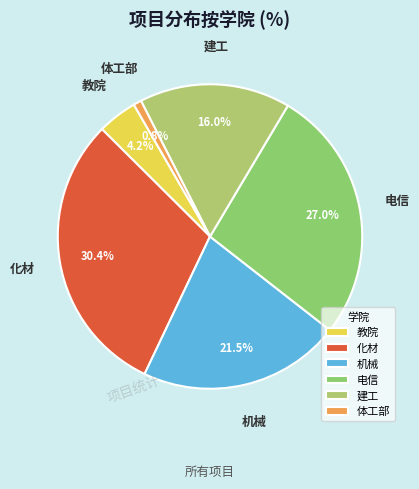

To the nearest percent, what is the average slice percentage?

17%